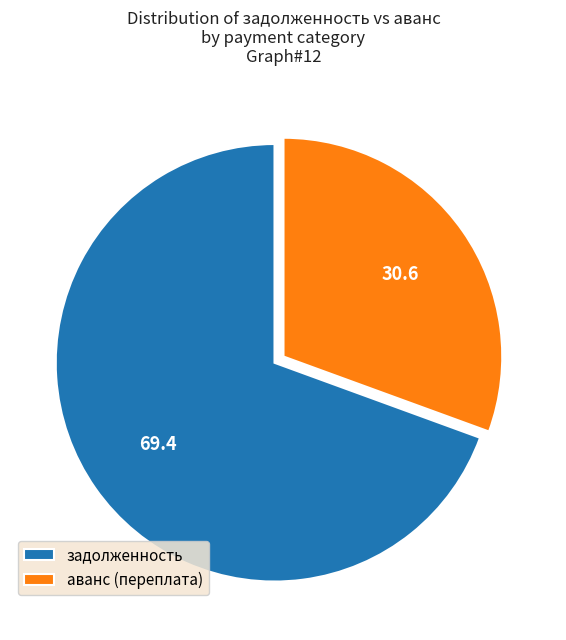

Which category has the biggest portion of the pie?

задолженность